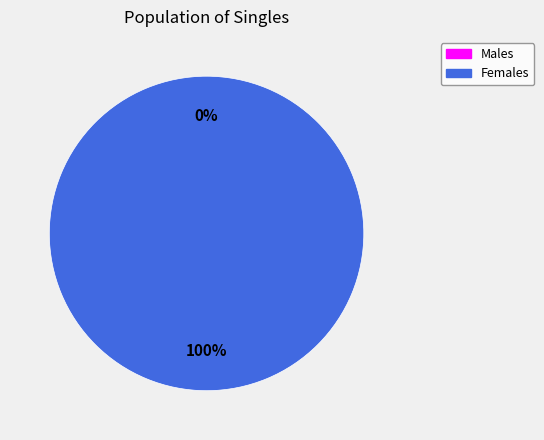

Count the number of slices in the pie.

2